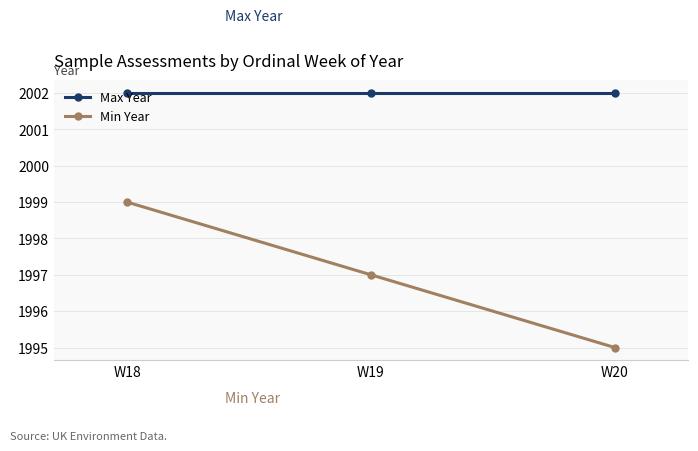

How many data points does each series have?

3